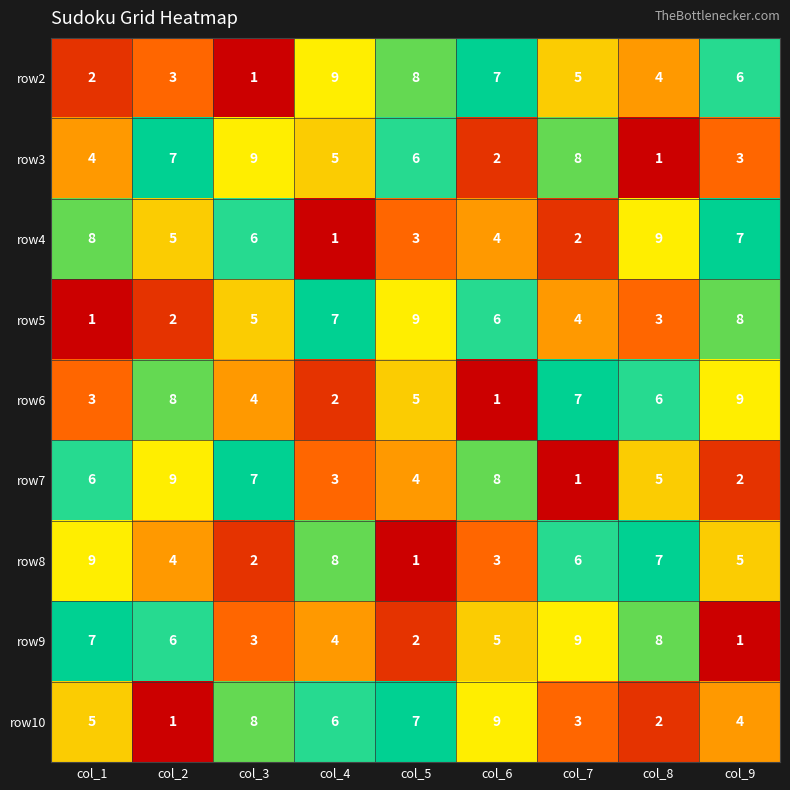

The value of row8 at col_4 is 3. True or false?

False